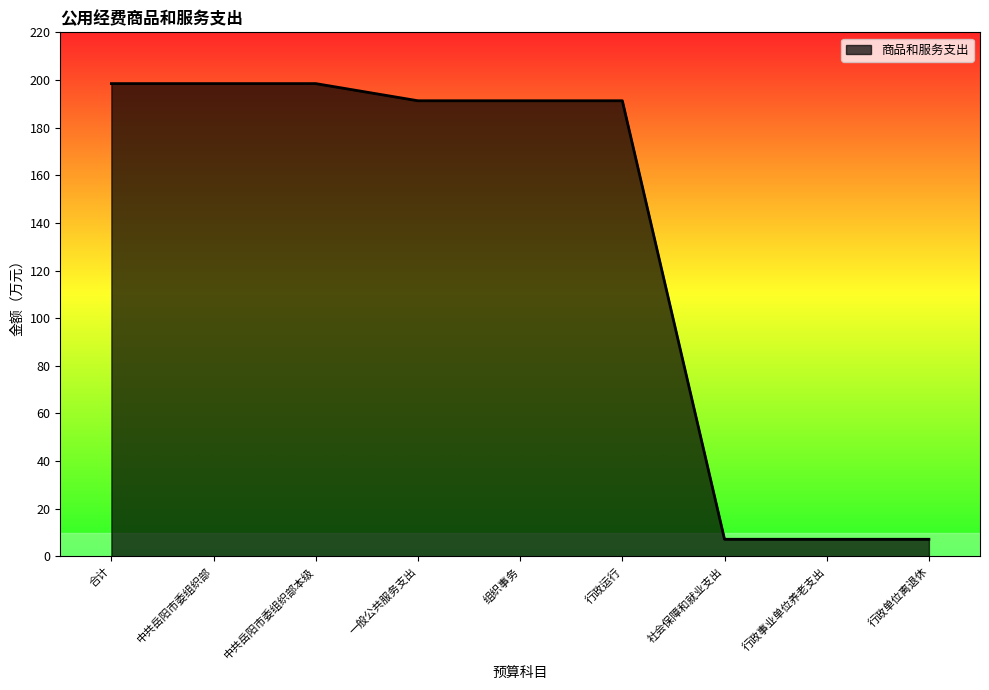

True or false: the data shows 81.2 at 组织事务.

False